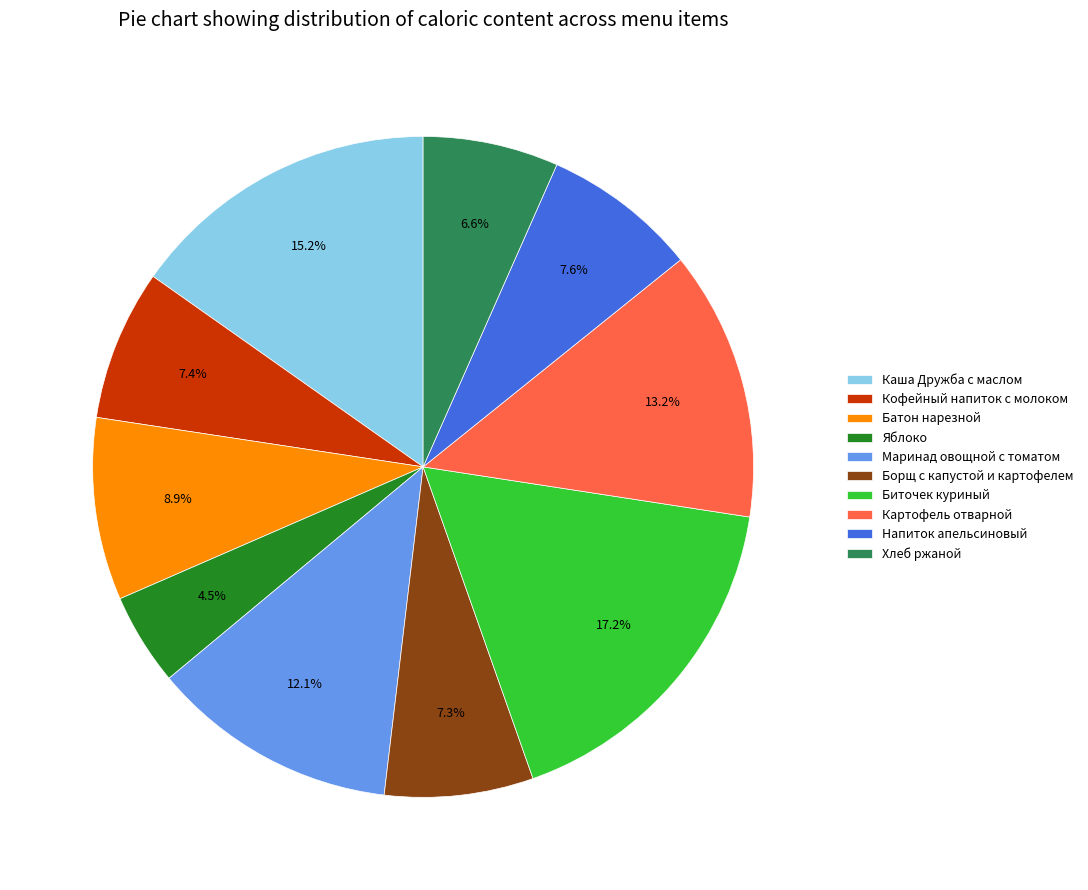

What percentage is the Маринад овощной с томатом slice, to the nearest percent?

12%